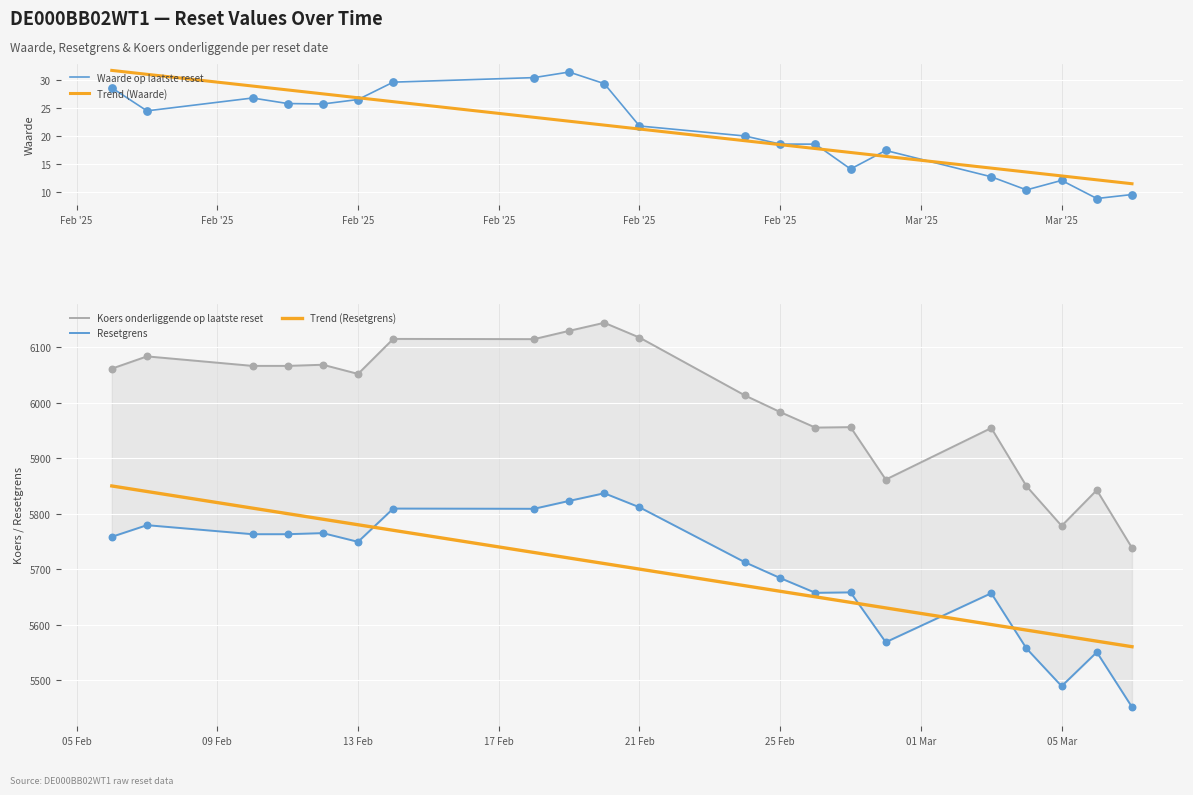

What are all the series names shown in the legend?

Waarde op laatste reset, Trend (Waarde), Koers onderliggende op laatste reset, Resetgrens, Trend (Resetgrens)